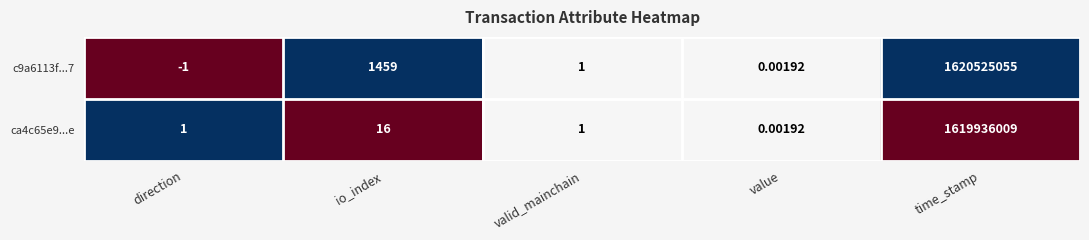

Rank the categories by c9a6113f...7 value from lowest to highest.

direction, value, valid_mainchain, io_index, time_stamp